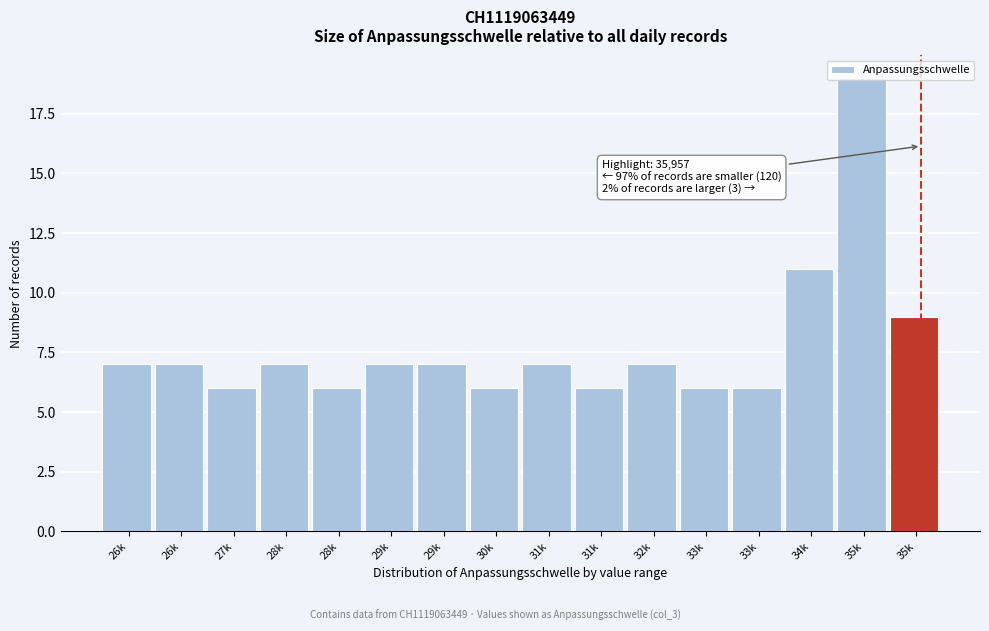

How many bars are there in total?

16